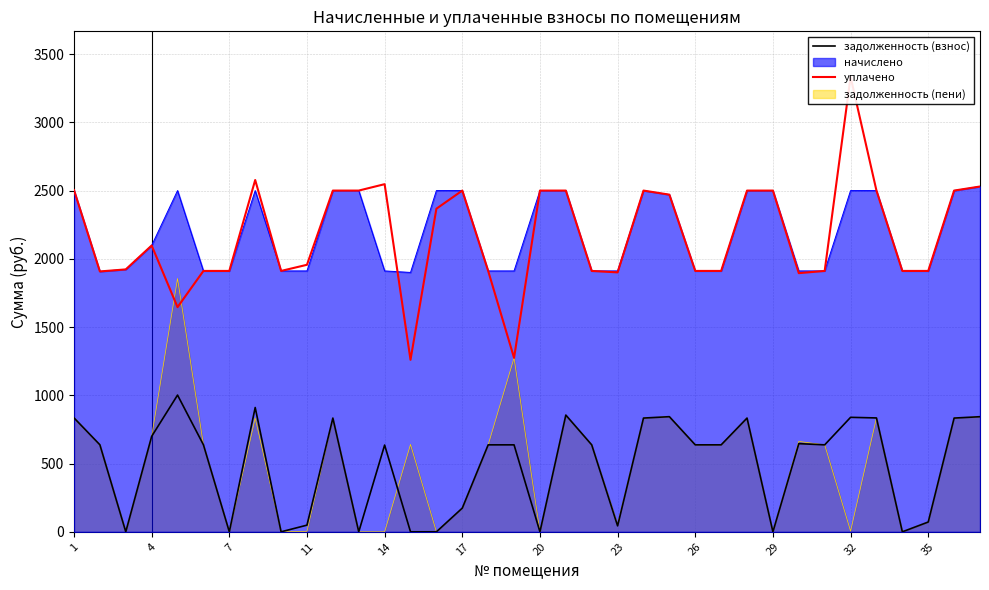

True or false: начислено and задолженность (пени) intersect in this chart.

False